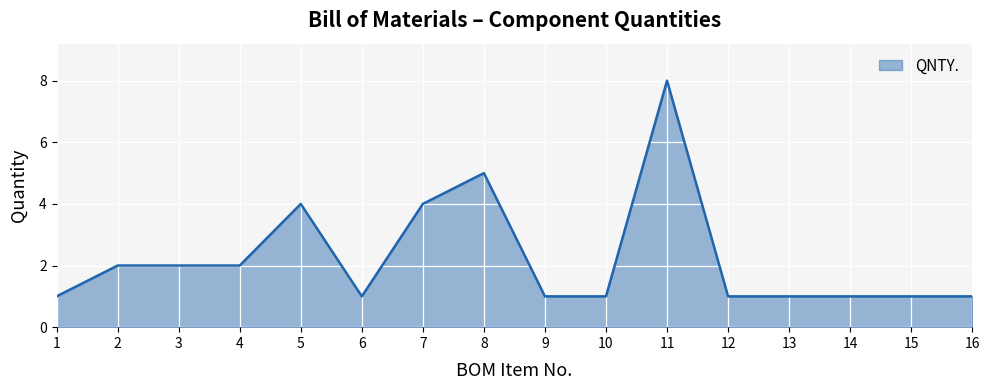

Approximately how many times larger is the value at 1 compared to 16?

1.0